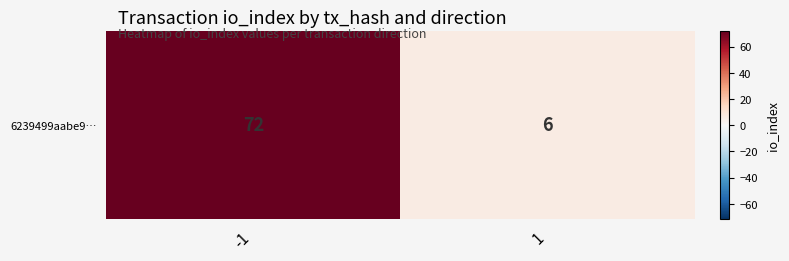

Rank the categories by value from highest to lowest.

-1, 1